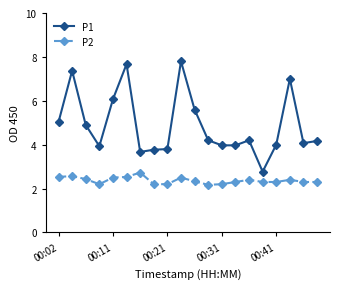

What is the difference between the maximum and minimum values in the P2 series?

0.6